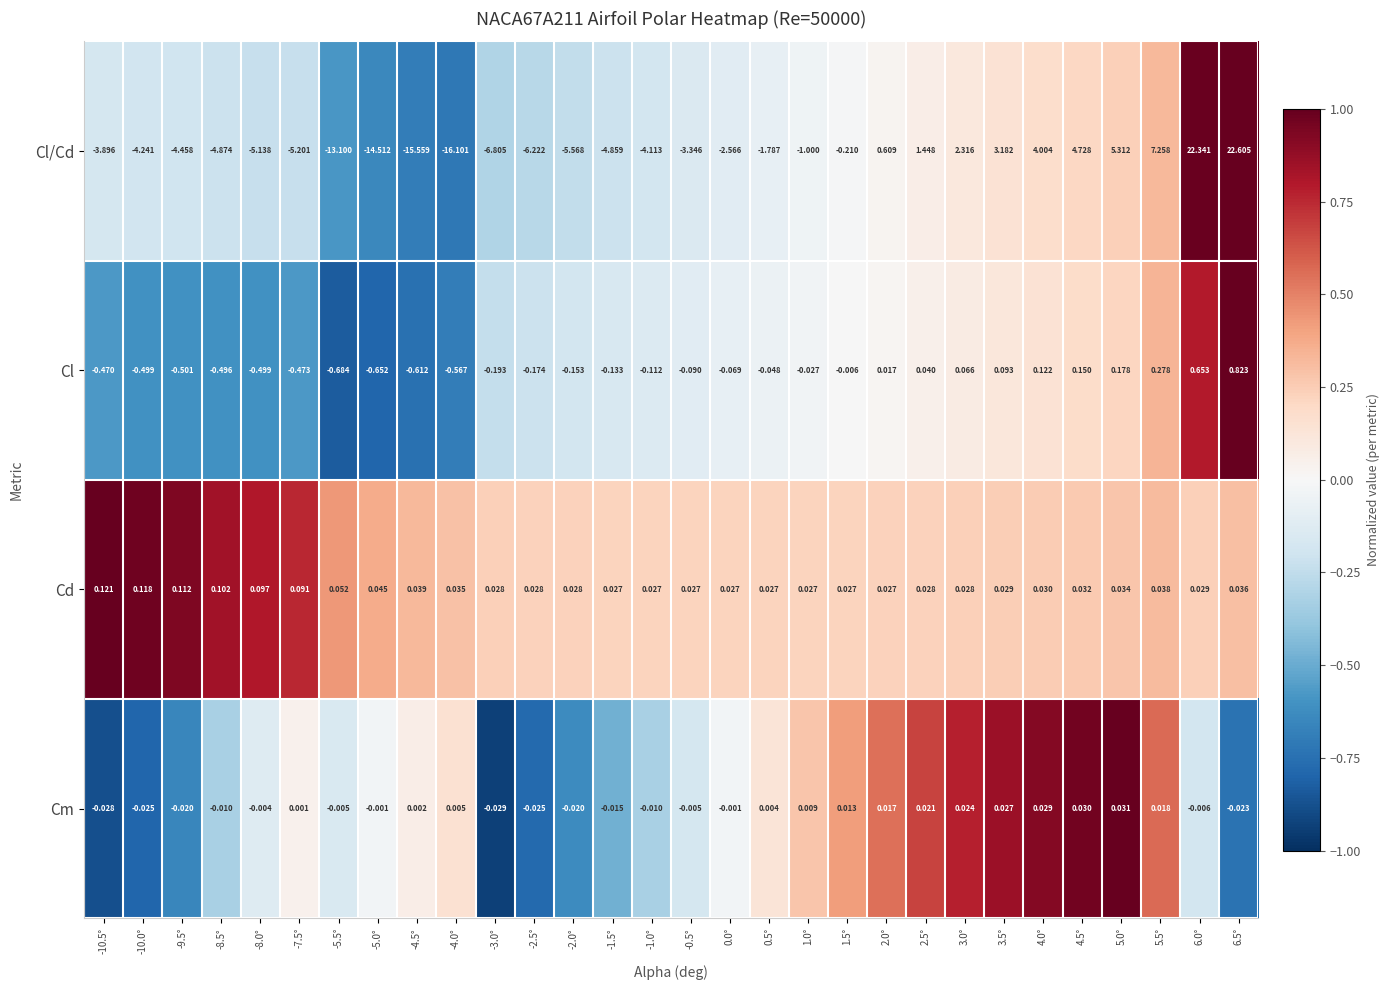

Which series has the largest range (max minus min)?

Cl/Cd